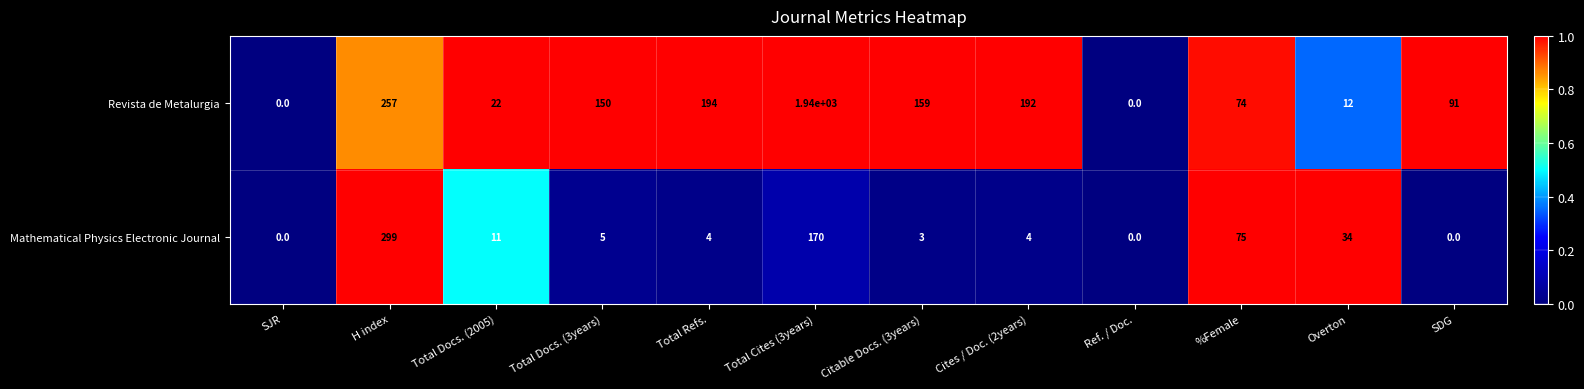

Rank the series by their average value, from highest to lowest.

Revista de Metalurgia, Mathematical Physics Electronic Journal